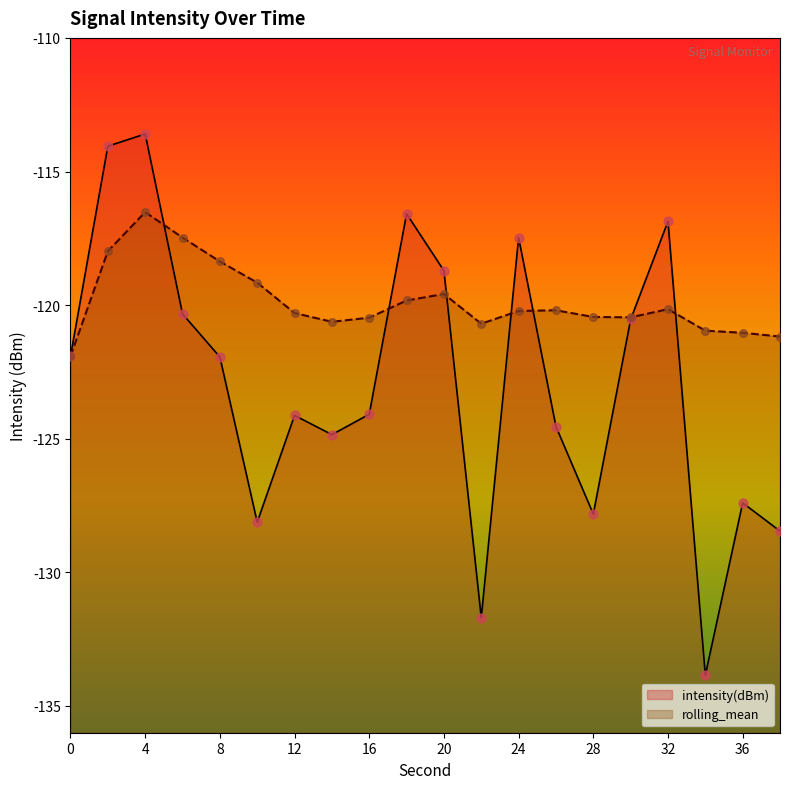

Which series has the largest total across all categories?

rolling_mean